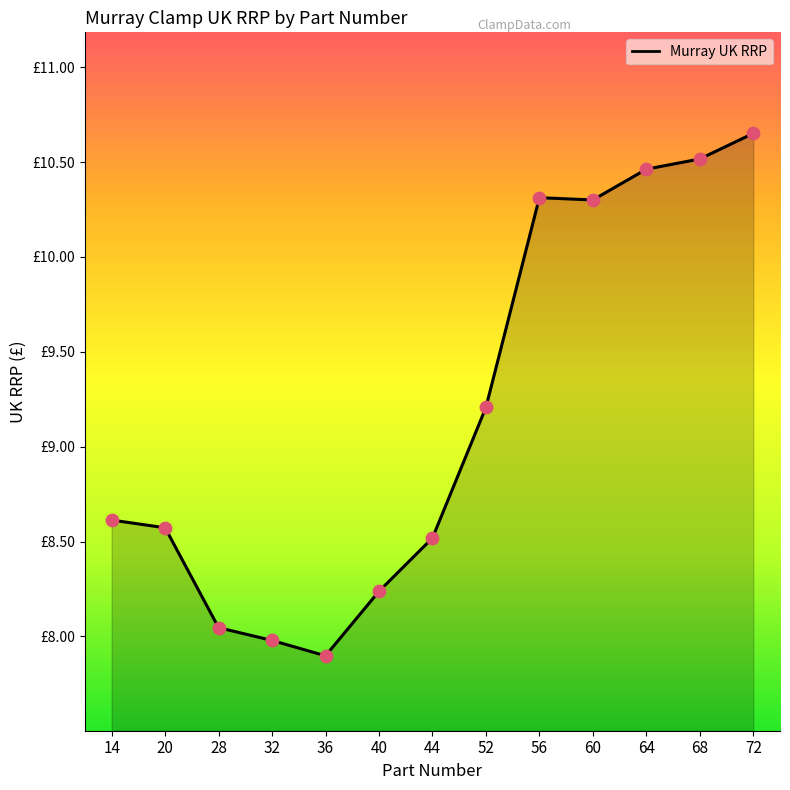

Between 20 and 28, which is larger?

20